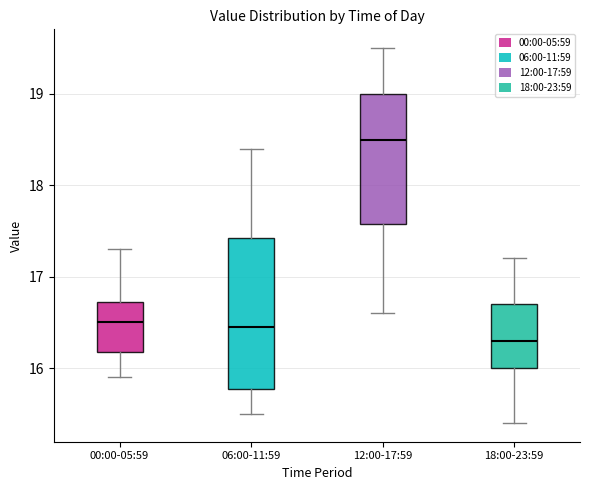

Where does the lower whisker of the box for 06:00-11:59 end on the y-axis? The values are not printed on the chart, so give them approximately, as read against the axis.

15.5